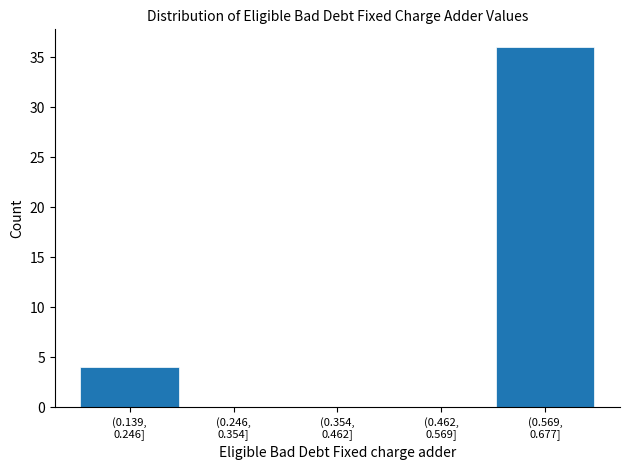

What is the maximum value shown in the chart?

36